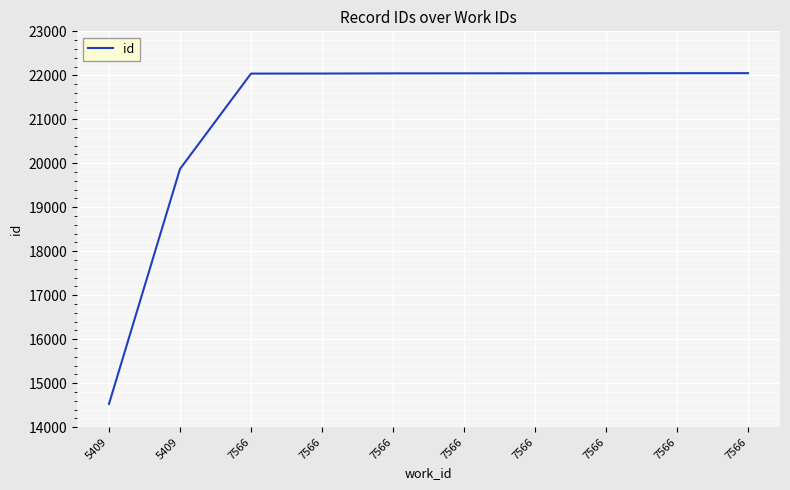

Does the chart have visible grid lines?

Yes